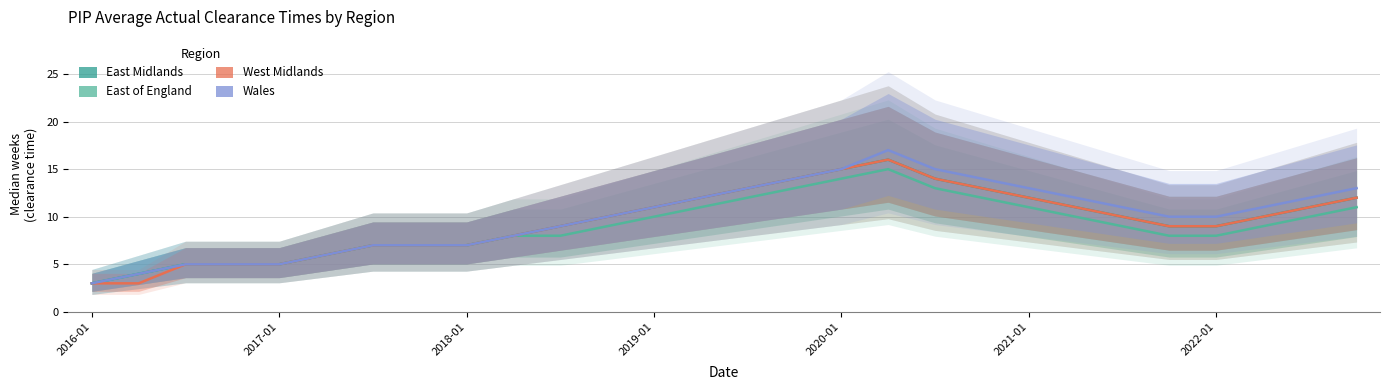

What is the difference between the maximum and minimum values in the East Midlands series?

13